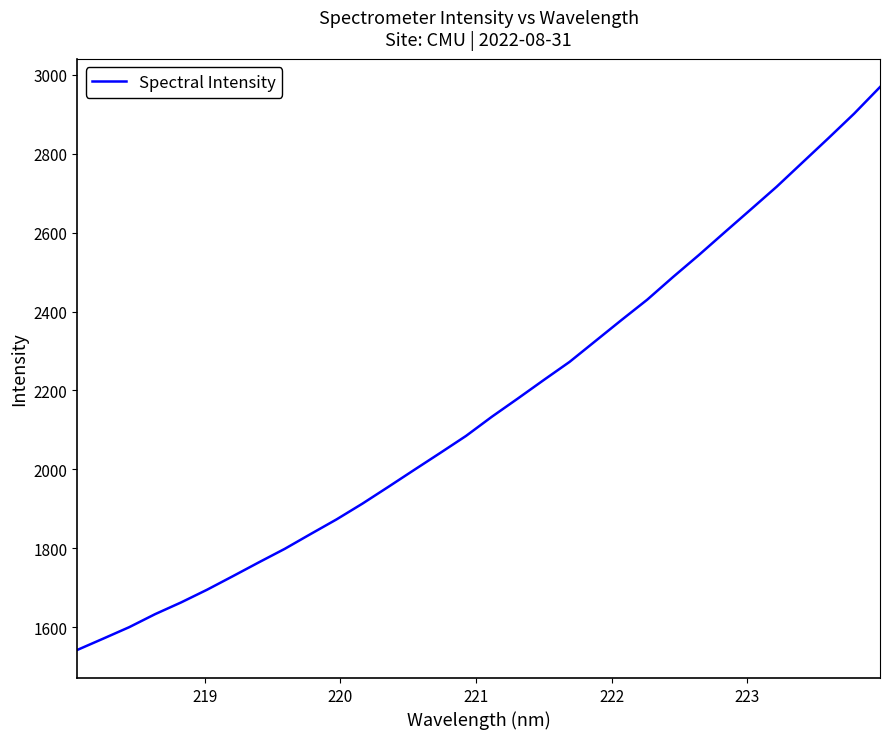

What is the greatest value displayed?

2968.6